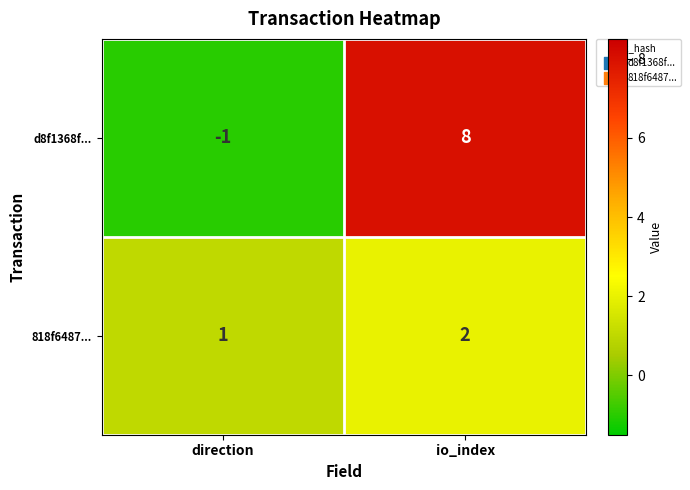

Between direction and io_index, which series saw the biggest shift?

d8f1368f...